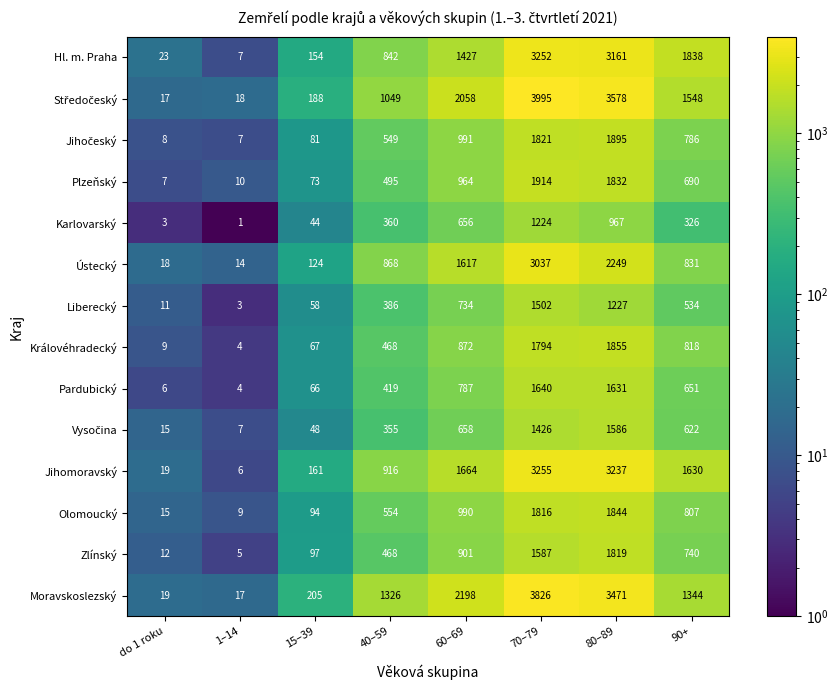

Count the number of data series in this chart.

14